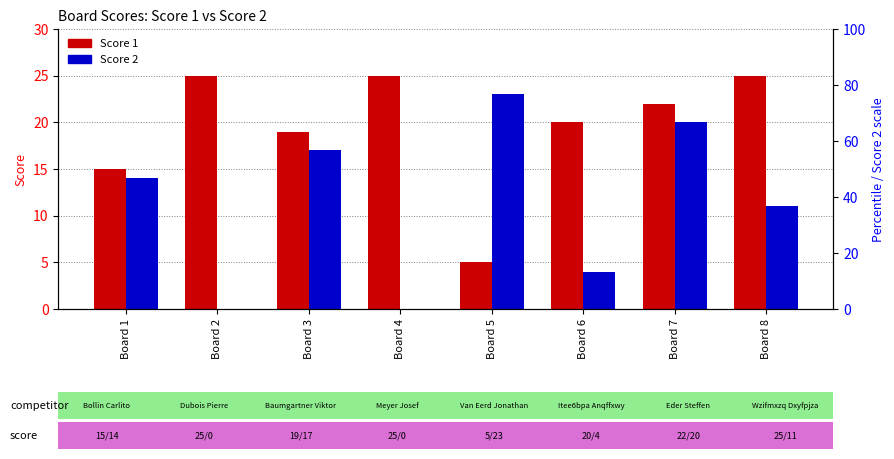

How many data points does each series have?

8